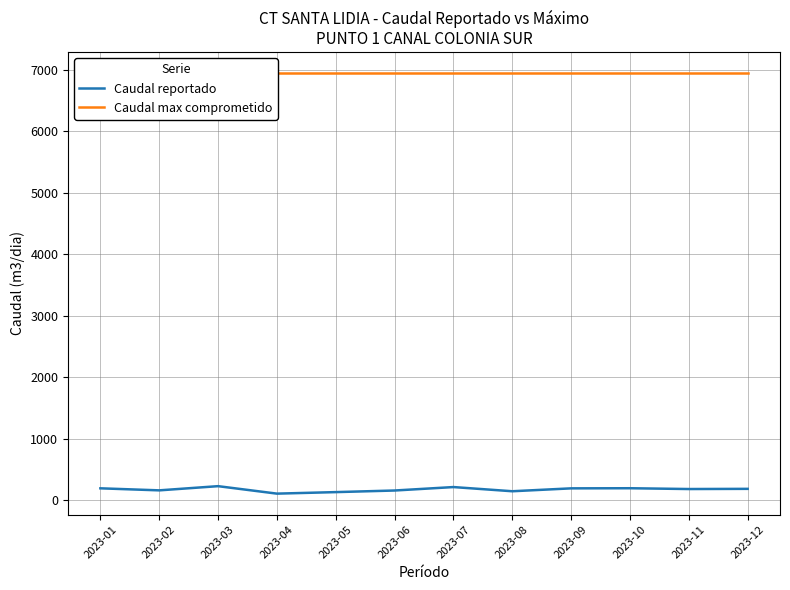

Reading left to right, extract all data points from this chart.

Caudal reportado: 2023-01=197.6	2023-02=164.5	2023-03=232.7	2023-04=111.3	2023-05=136.0	2023-06=162.0	2023-07=218.0	2023-08=150.0	2023-09=197.0	2023-10=199.0	2023-11=186.0	2023-12=189.0
Caudal max comprometido: 2023-01=6944.1	2023-02=6944.1	2023-03=6944.1	2023-04=6944.1	2023-05=6944.1	2023-06=6944.1	2023-07=6944.1	2023-08=6944.1	2023-09=6944.1	2023-10=6944.1	2023-11=6944.1	2023-12=6944.1